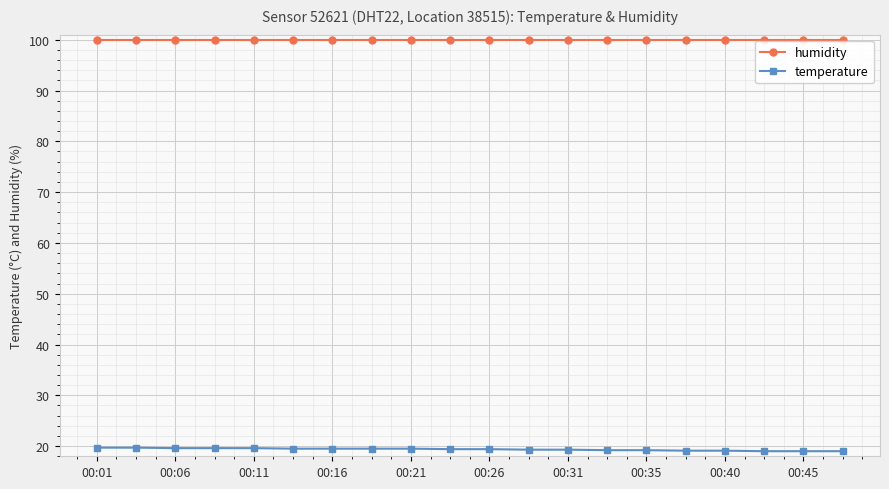

Which series has the largest total across all categories?

humidity